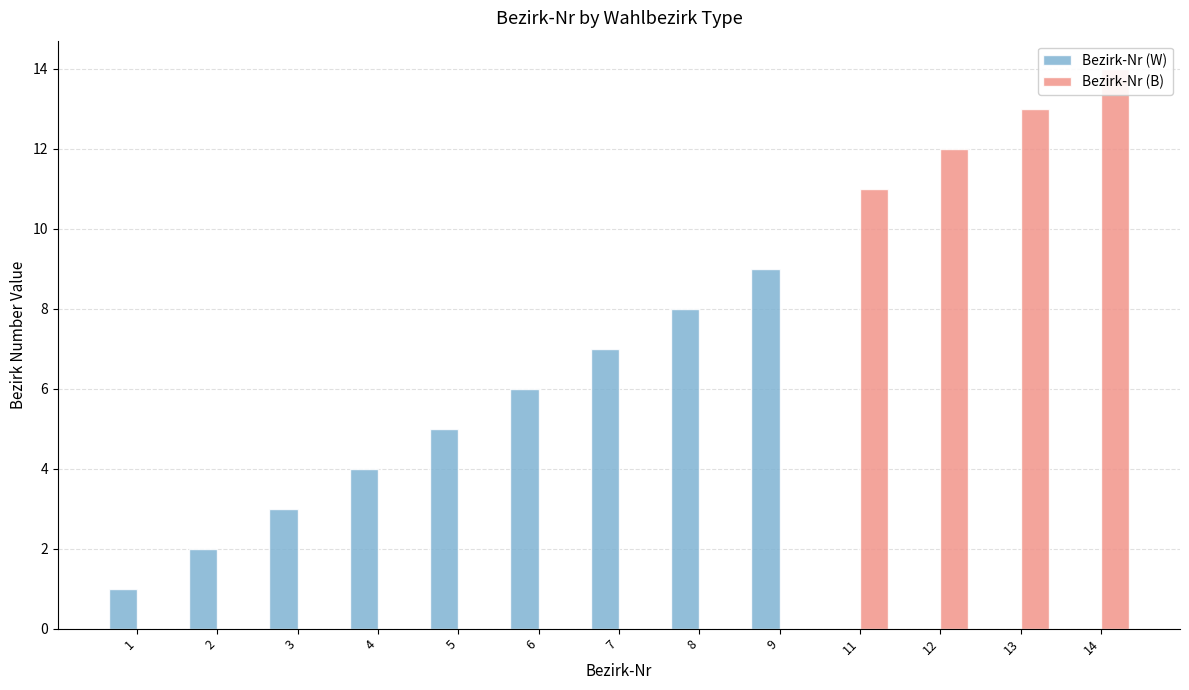

Which series has the largest total across all categories?

Bezirk-Nr (B)